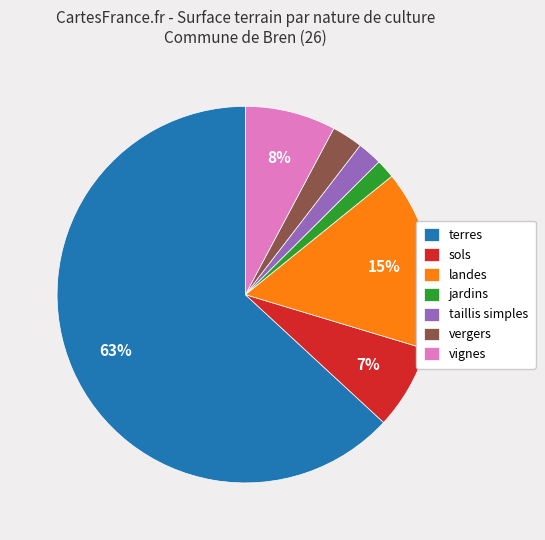

True or false: jardins accounts for 2% of the total.

True